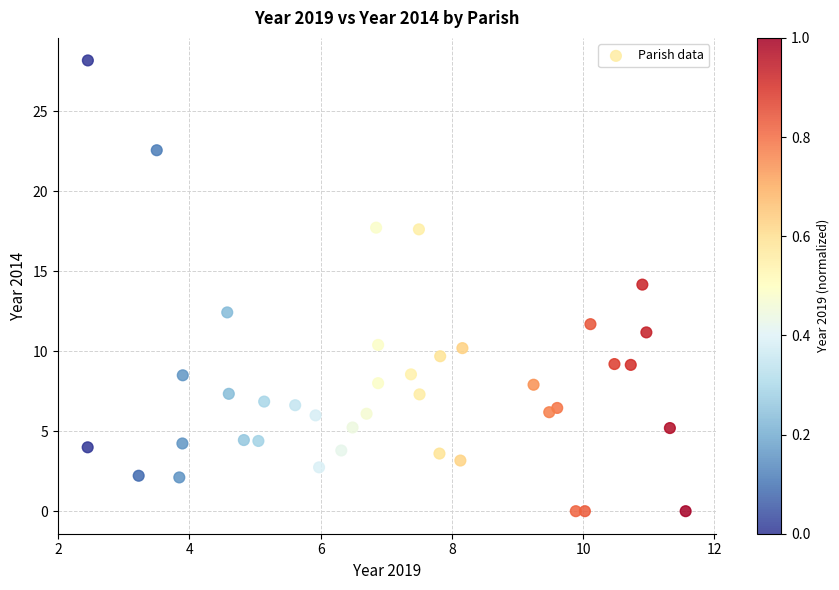

What is the range of Y values (max minus min)?

28.2